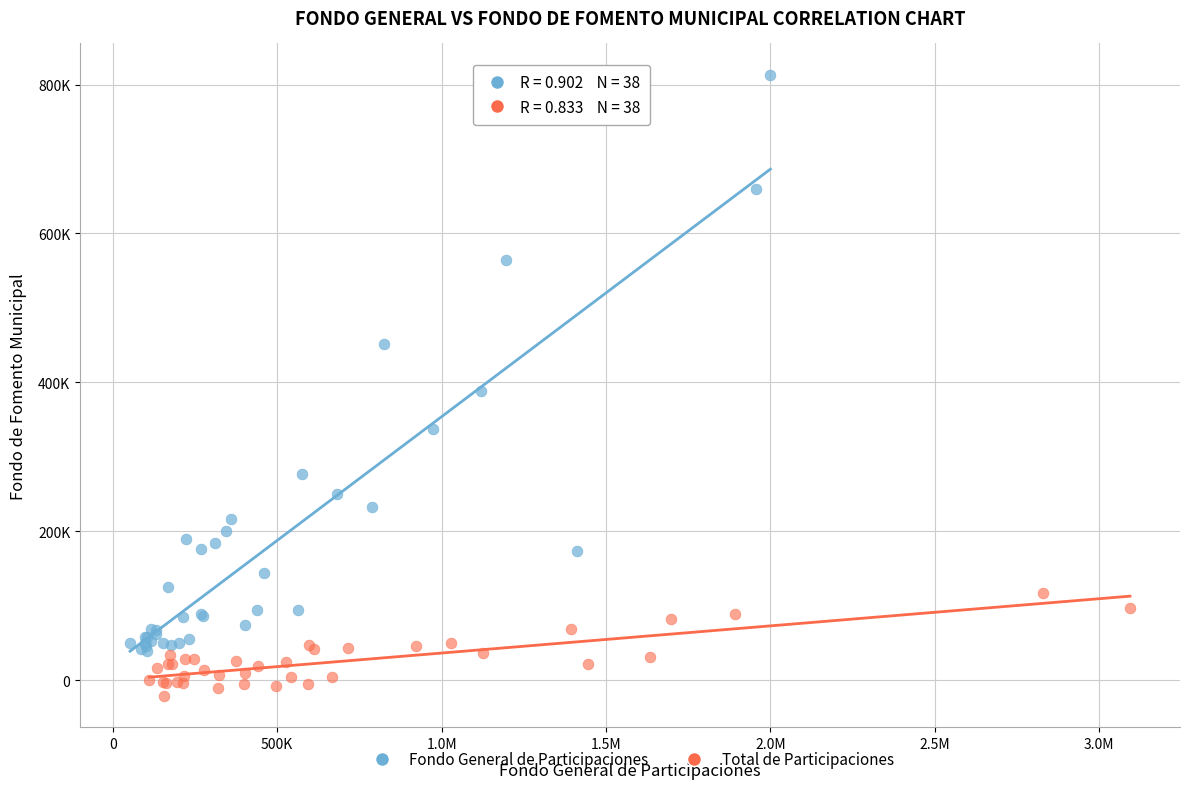

Which series reaches the maximum Y coordinate?

Fondo General de Participaciones